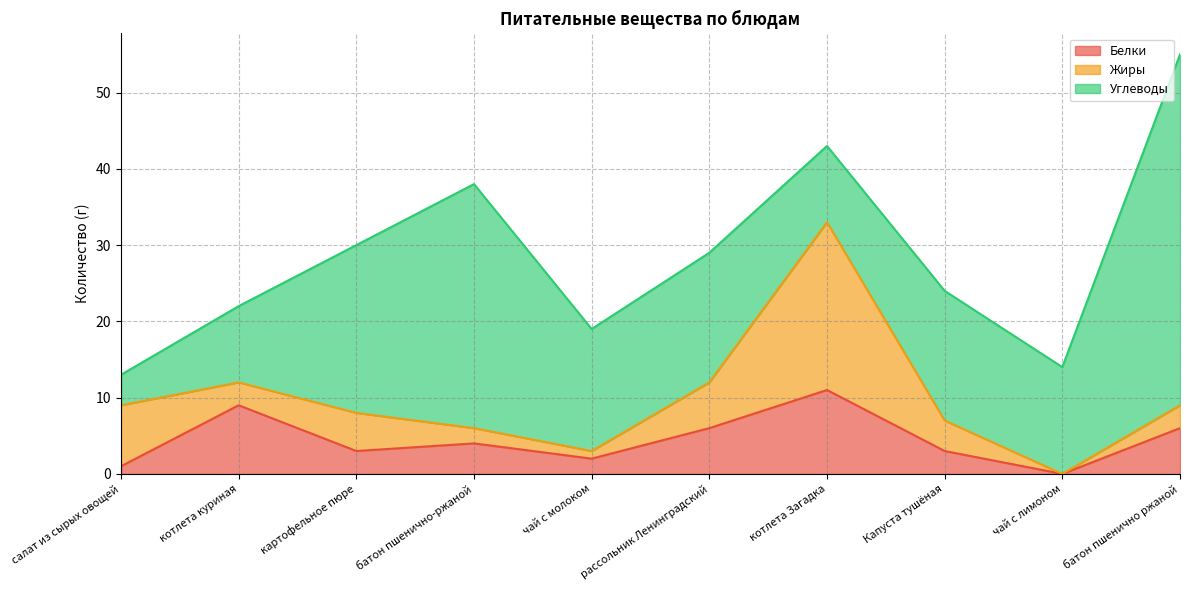

At how many categories does at least one series exceed 6?

10